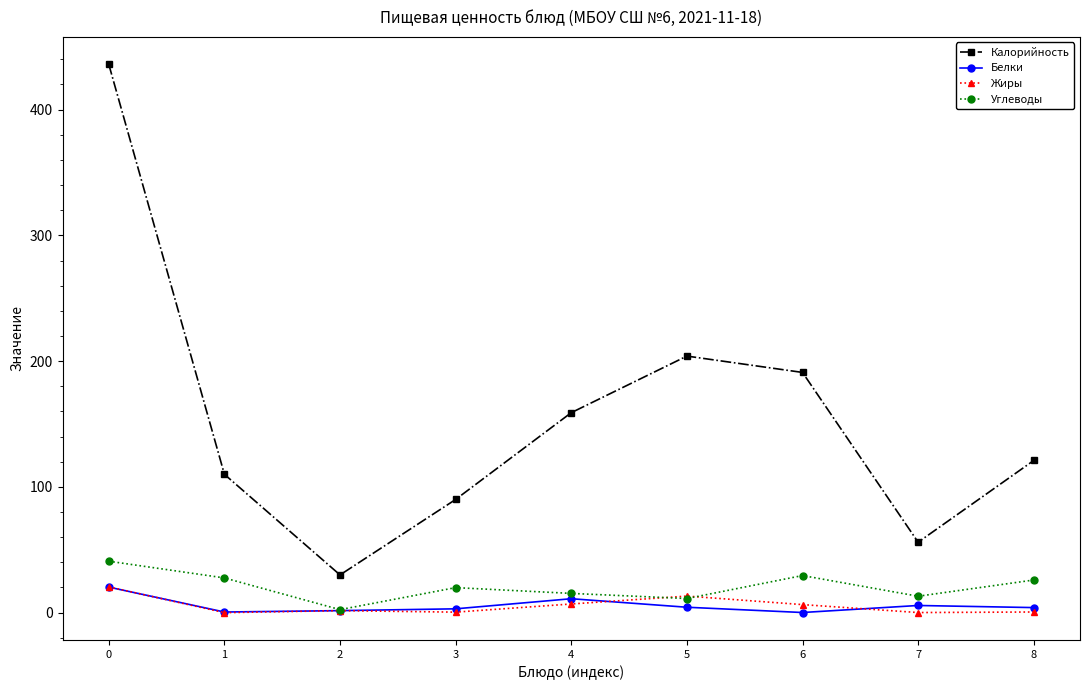

Where is Калорийность nearest to the value 233?

5